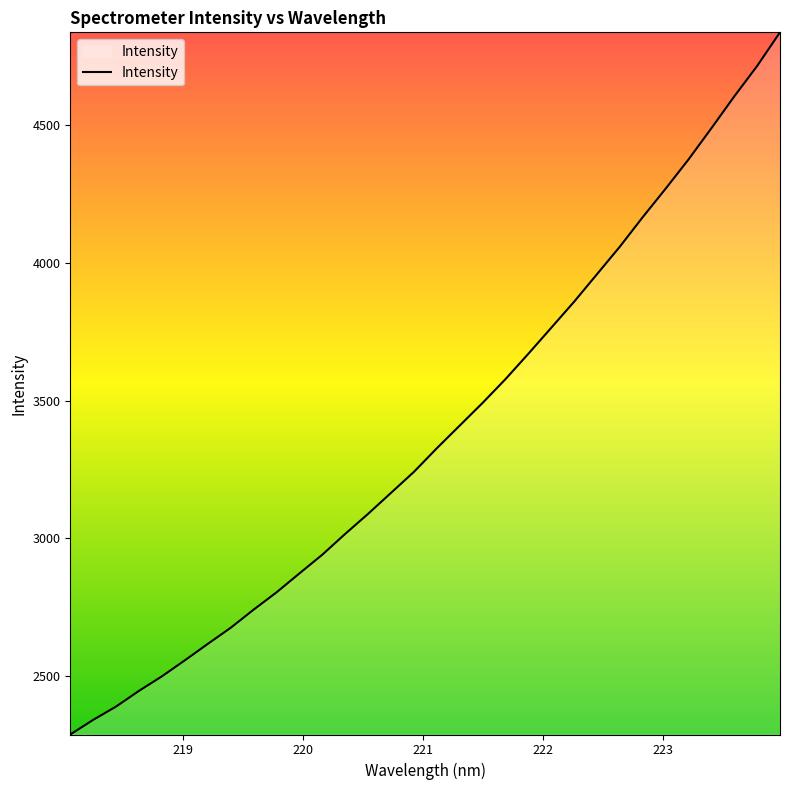

What is the greatest value displayed?

4837.4